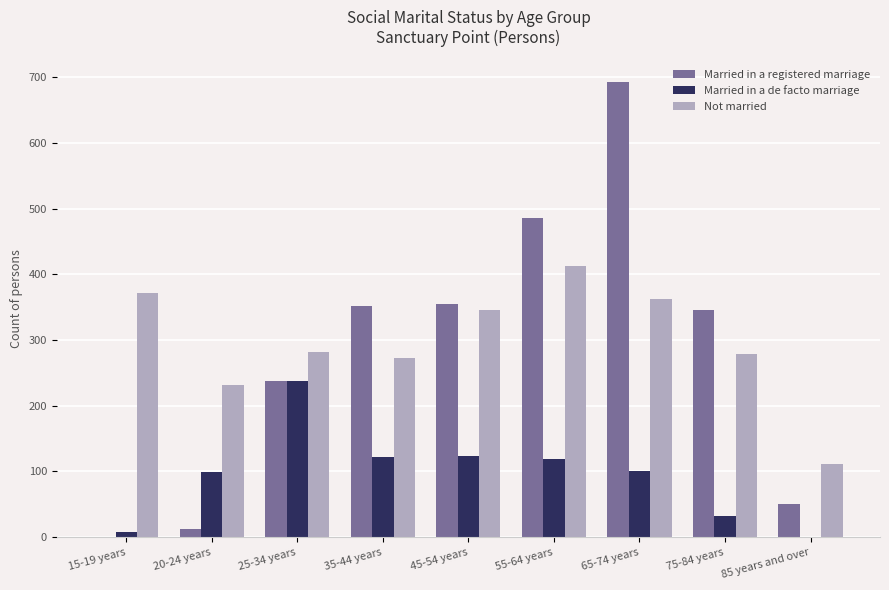

What is the maximum value for Married in a de facto marriage?

237